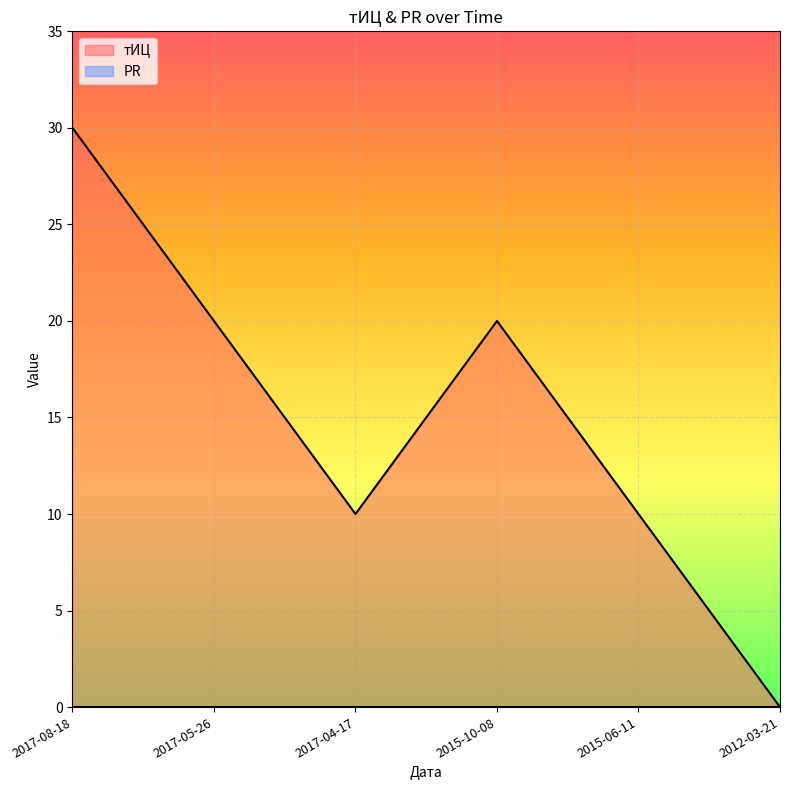

The chart shows a value of 10 at 2015-06-11. True or false?

True